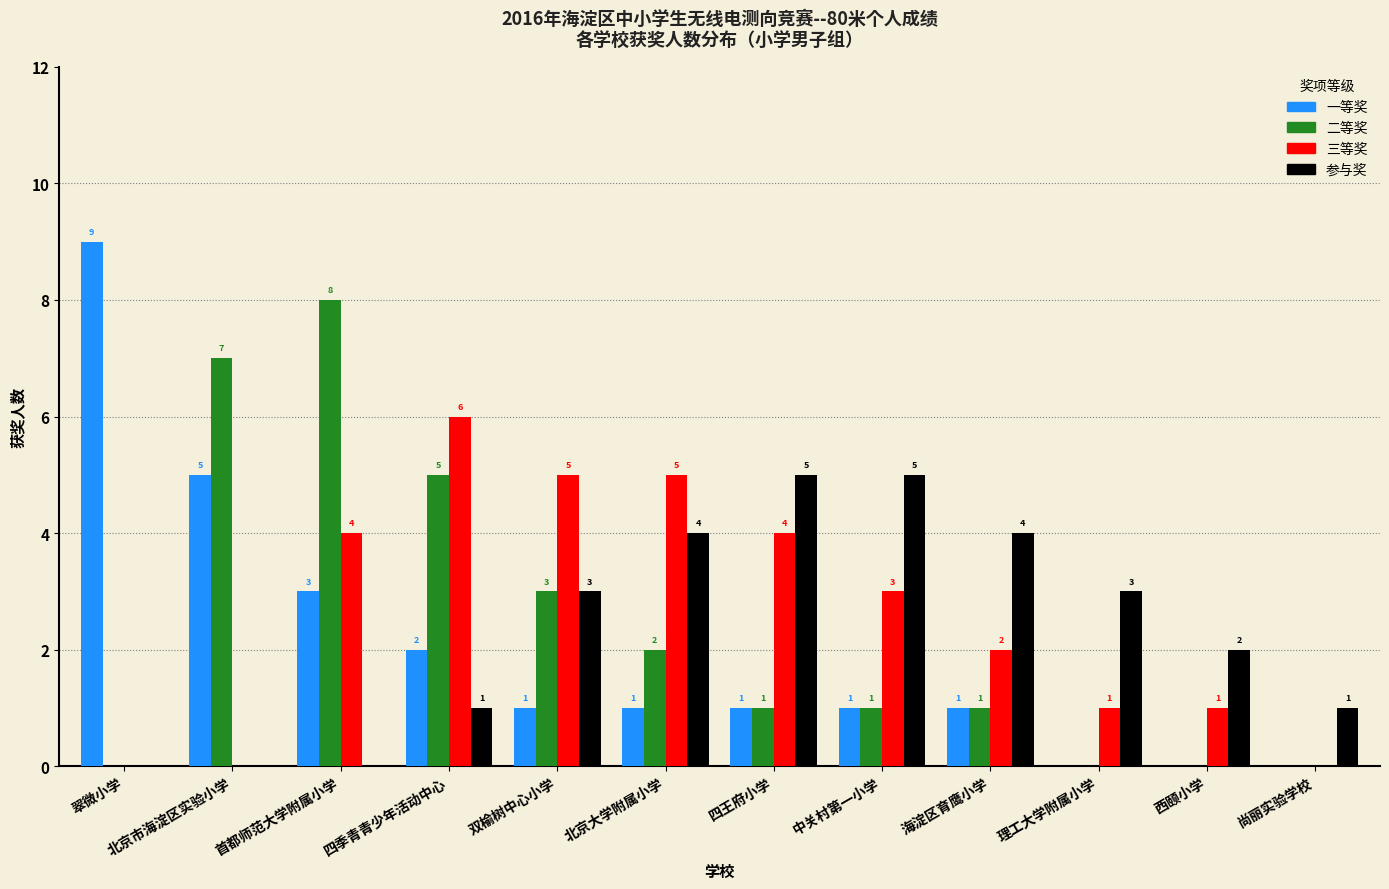

Where does the 一等奖 series first go above 1?

翠微小学